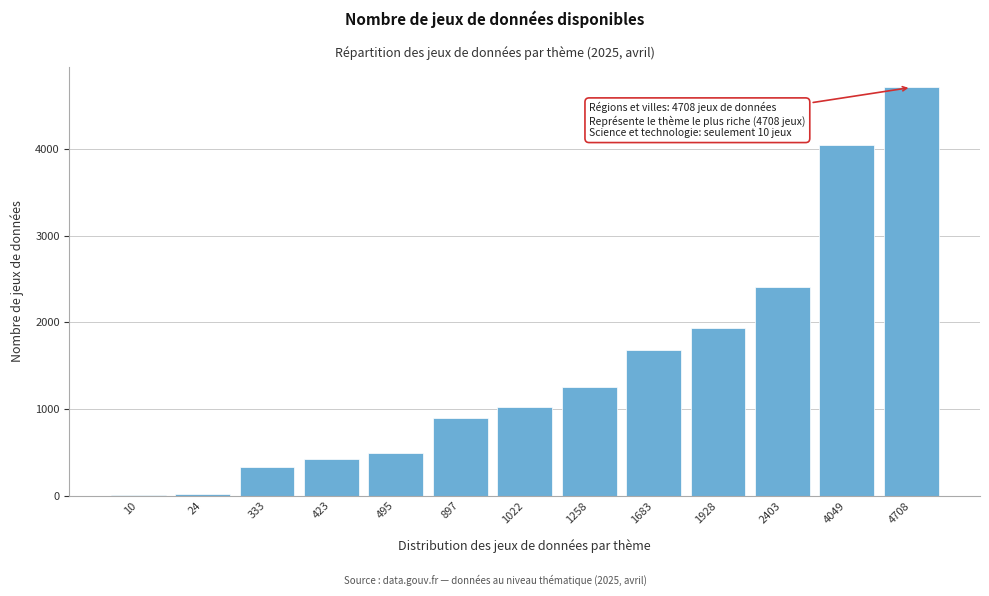

Approximately how many times larger is the value at 4049 compared to 1683?

2.4